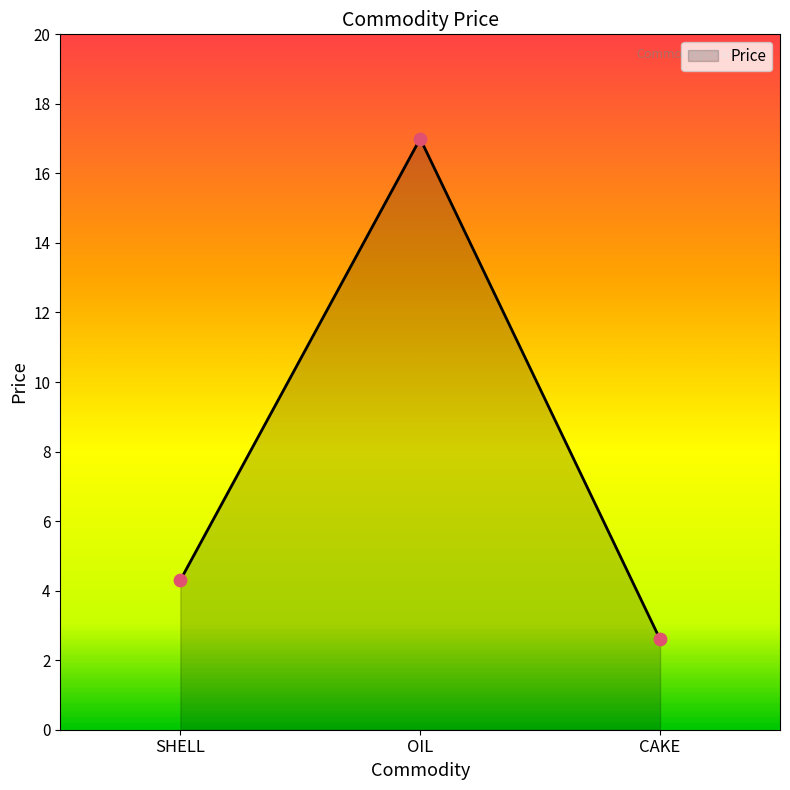

Approximately how many times larger is the value at OIL compared to CAKE?

6.5